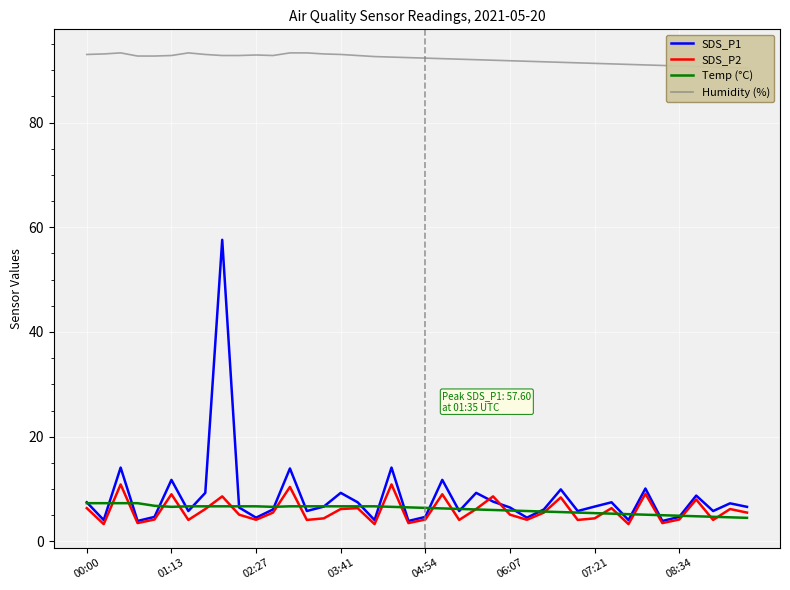

What is the average value of the Temp (°C) series?

6.1